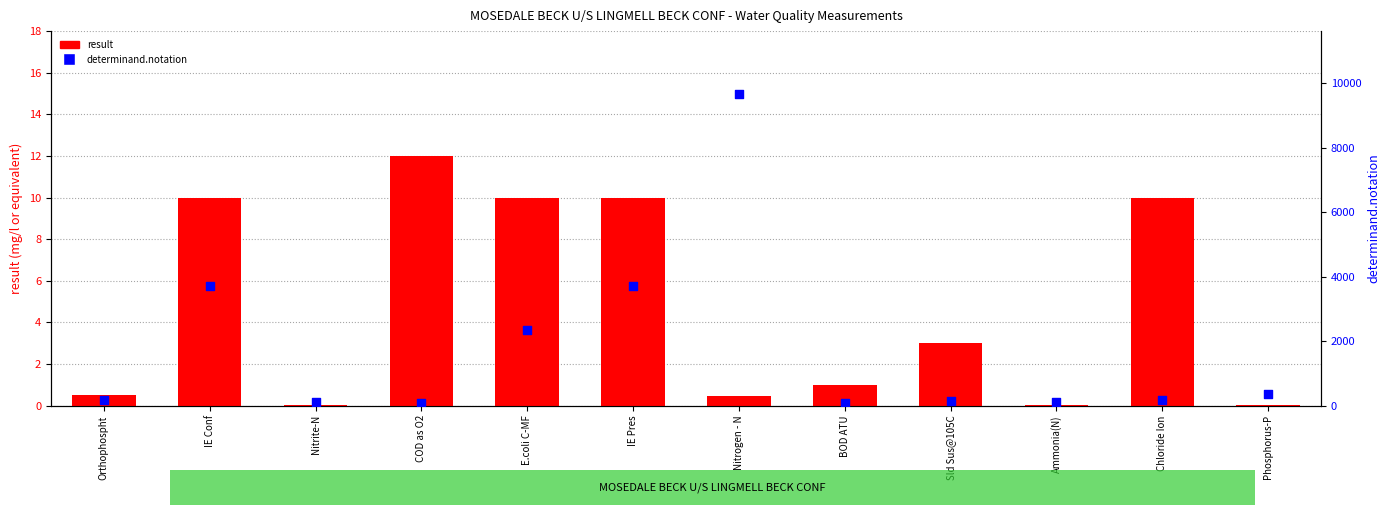

What are all the series names shown in the legend?

result, determinand.notation